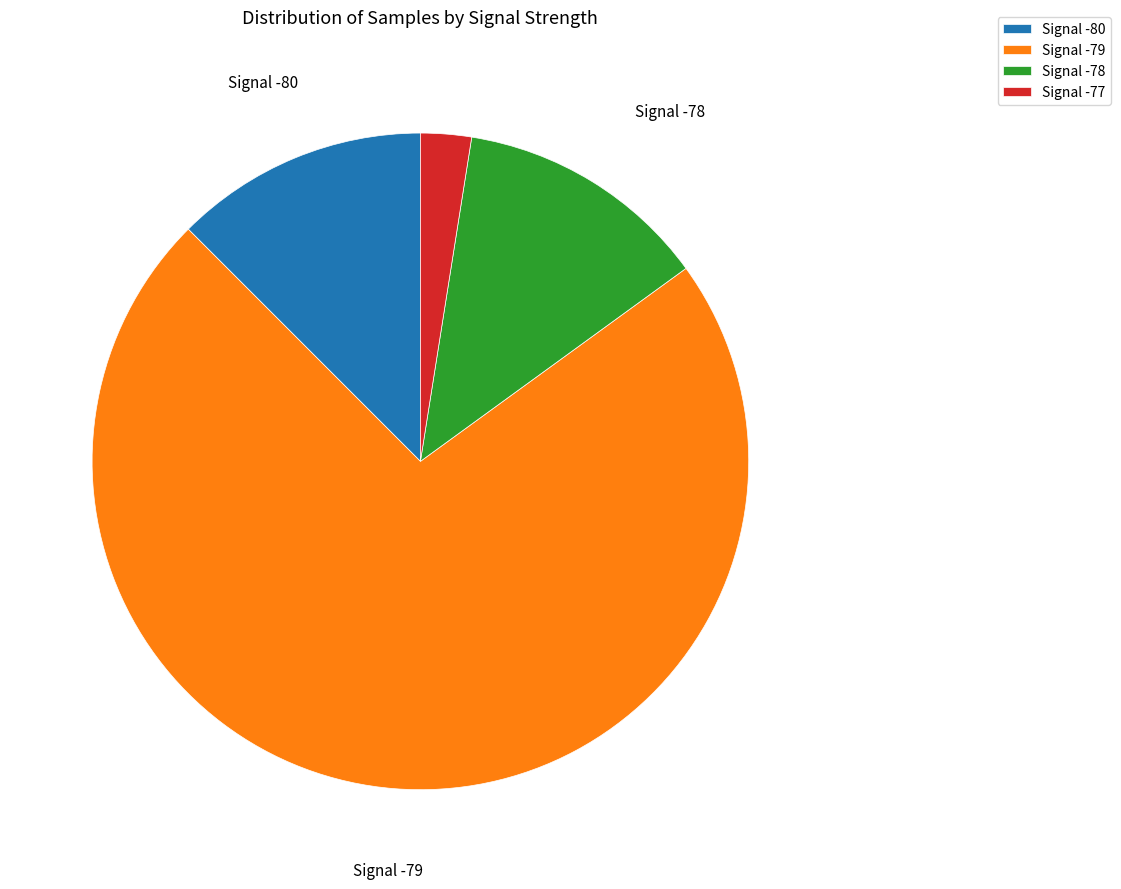

Does any single category account for the majority?

Yes